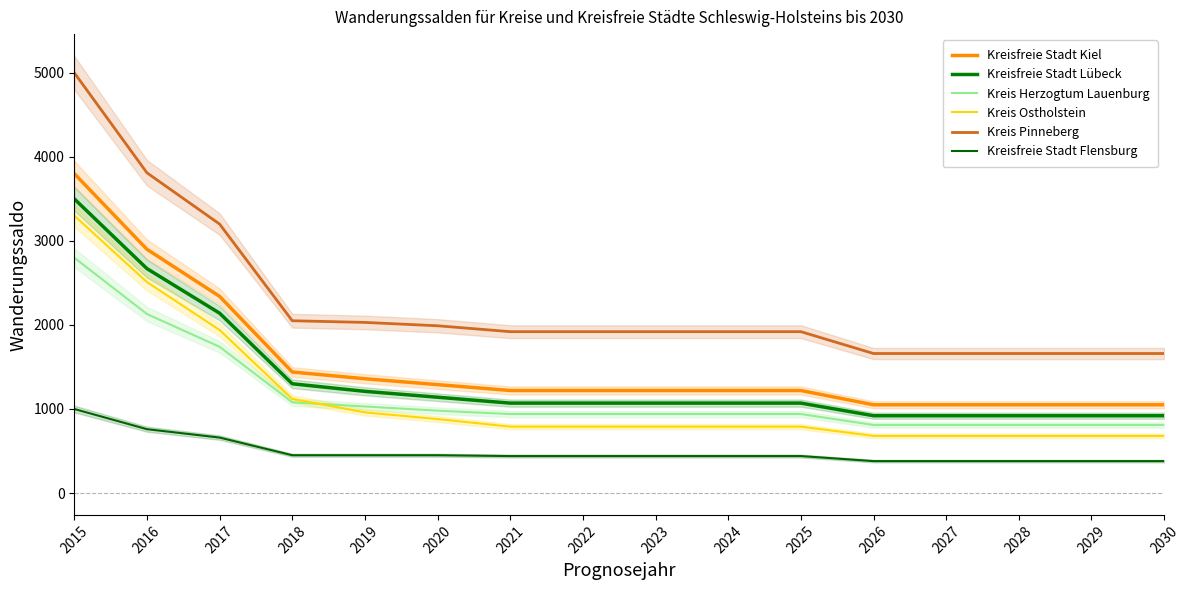

Is the value of Kreisfreie Stadt Flensburg at 2028 greater than the value of Kreis Pinneberg at 2017?

No